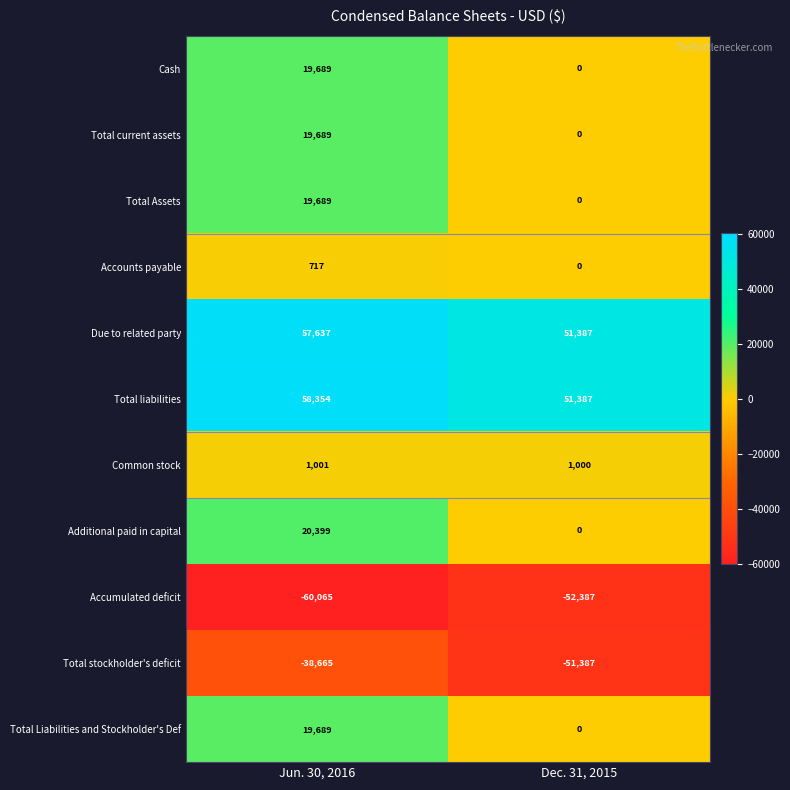

Read the Total stockholder's deficit value at Dec. 31, 2015.

-51387